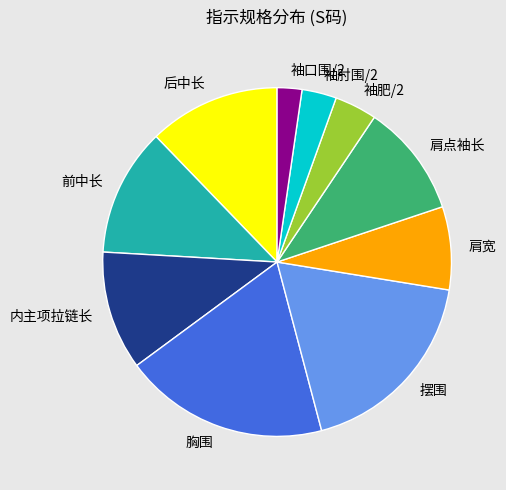

Which category has the biggest portion of the pie?

胸围